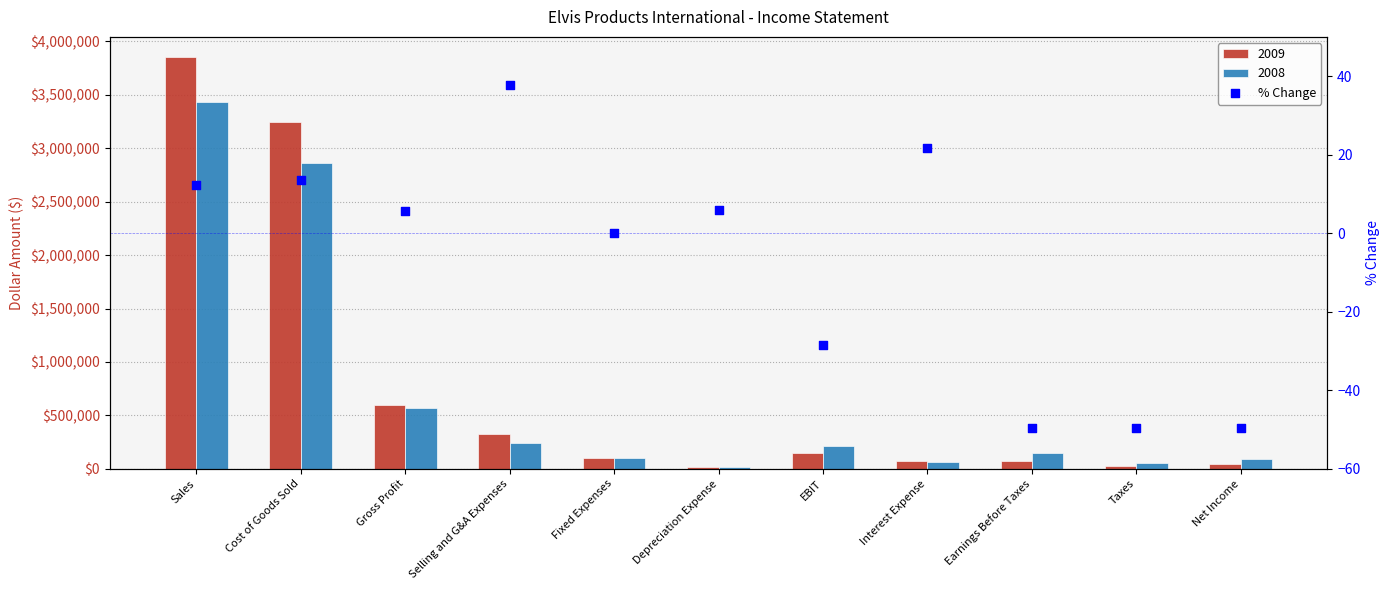

What is the change in value from Depreciation Expense to Net Income?

-55.6